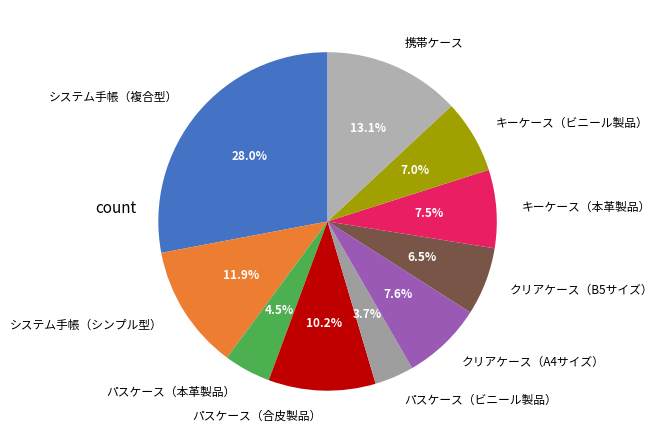

Does パスケース（合皮製品） account for over 50% of the chart?

No